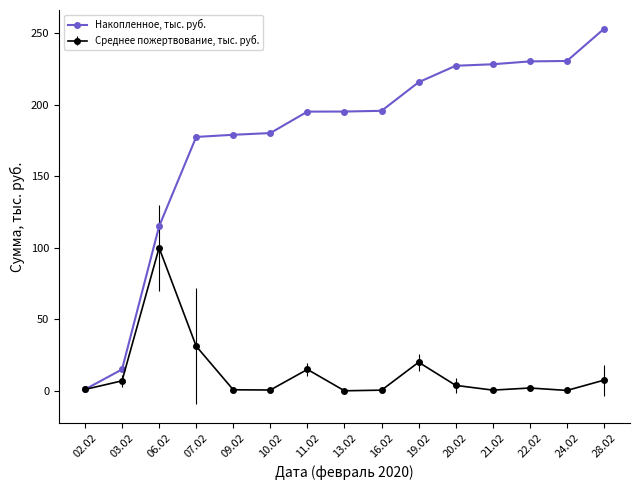

List the series in order of their peak value, highest first.

Накопленное, тыс. руб., Среднее пожертвование, тыс. руб.